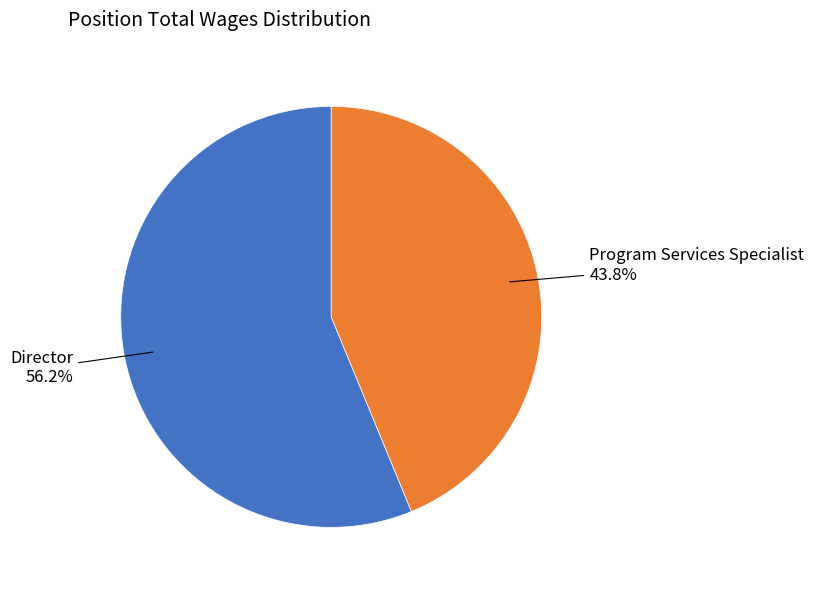

To the nearest percent, what percentage of the pie is Program Services Specialist?

44%